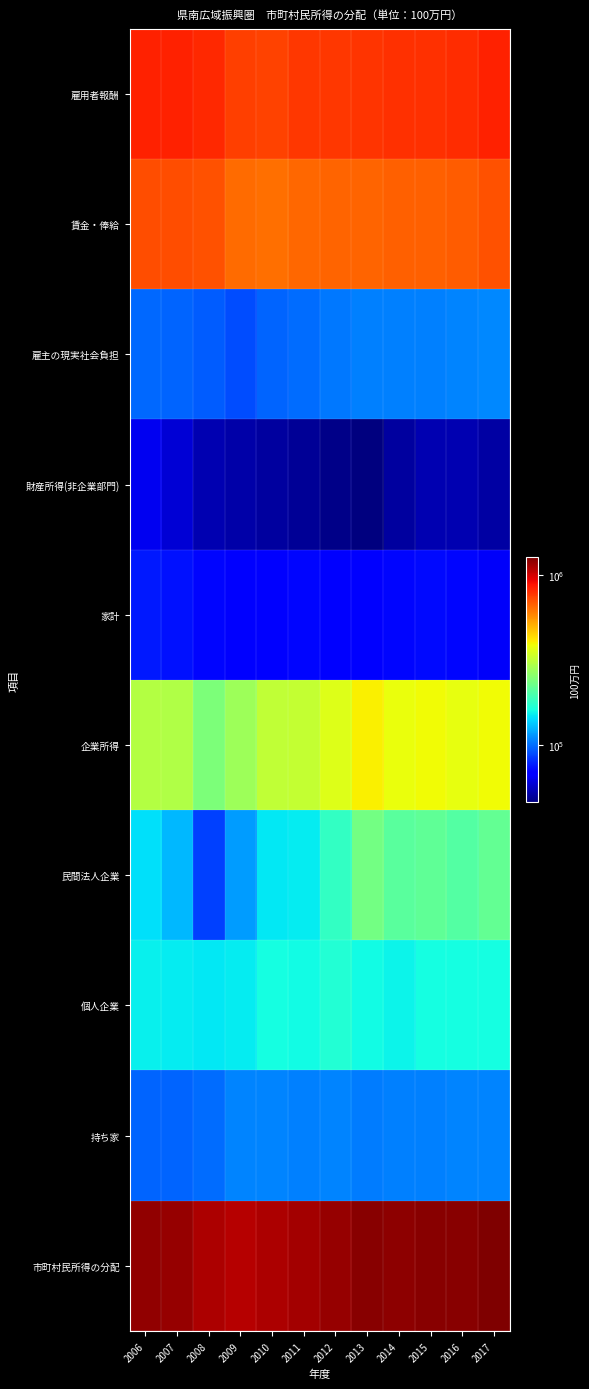

Reading left to right, extract all data points from this chart.

雇用者報酬: 2006=832415	2007=831402	2008=815272	2009=751837	2010=744901	2011=775068	2012=778367	2013=783675	2014=791616	2015=793094	2016=805805	2017=833109
賃金・俸給: 2006=718724	2007=717620	2008=704106	2009=648038	2010=635837	2011=657867	2012=659485	2013=664569	2014=670399	2015=671164	2016=682803	2017=708228
雇主の現実社会負担: 2006=98645	2007=97157	2008=94370	2009=89662	2010=96755	2011=100170	2012=104444	2013=107020	2014=106993	2015=106614	2016=108560	2017=109331
財産所得(非企業部門): 2006=64029	2007=59390	2008=53942	2009=52422	2010=51065	2011=49781	2012=48024	2013=46229	2014=50944	2015=53461	2016=53334	2017=51572
家計: 2006=76133	2007=74416	2008=71617	2009=70316	2010=69226	2011=71196	2012=70459	2013=67594	2014=71339	2015=71934	2016=70932	2017=65868
企業所得: 2006=304753	2007=301707	2008=245878	2009=279668	2010=321840	2011=322889	2012=362335	2013=404842	2014=381128	2015=389177	2016=375579	2017=390008
民間法人企業: 2006=144785	2007=127828	2008=86568	2009=116409	2010=149928	2011=151828	2012=181643	2013=234749	2014=213229	2015=218640	2016=206175	2017=220220
個人企業: 2006=152819	2007=151350	2008=148720	2009=151646	2010=161346	2011=160256	2012=170268	2013=160322	2014=156138	2015=161237	2016=161358	2017=161279
持ち家: 2006=96879	2007=97906	2008=100320	2009=107489	2010=108628	2011=107050	2012=107739	2013=105421	2014=106517	2015=106974	2016=108189	2017=107739
市町村民所得の分配: 2006=1201198	2007=1192499	2008=1115092	2009=1083927	2010=1117806	2011=1147738	2012=1188725	2013=1234746	2014=1223688	2015=1235732	2016=1234719	2017=1274689